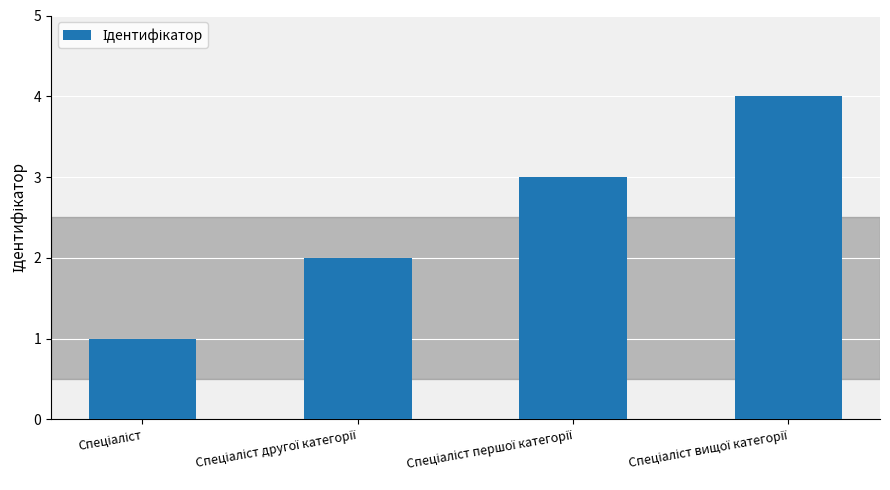

What is the difference between the maximum and minimum values?

3